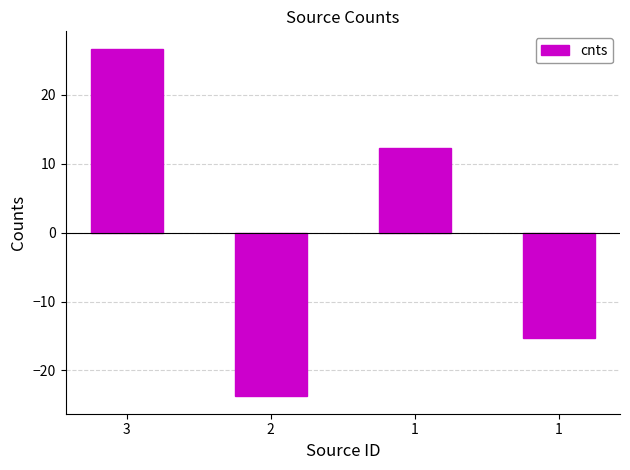

What is the greatest value displayed?

26.7